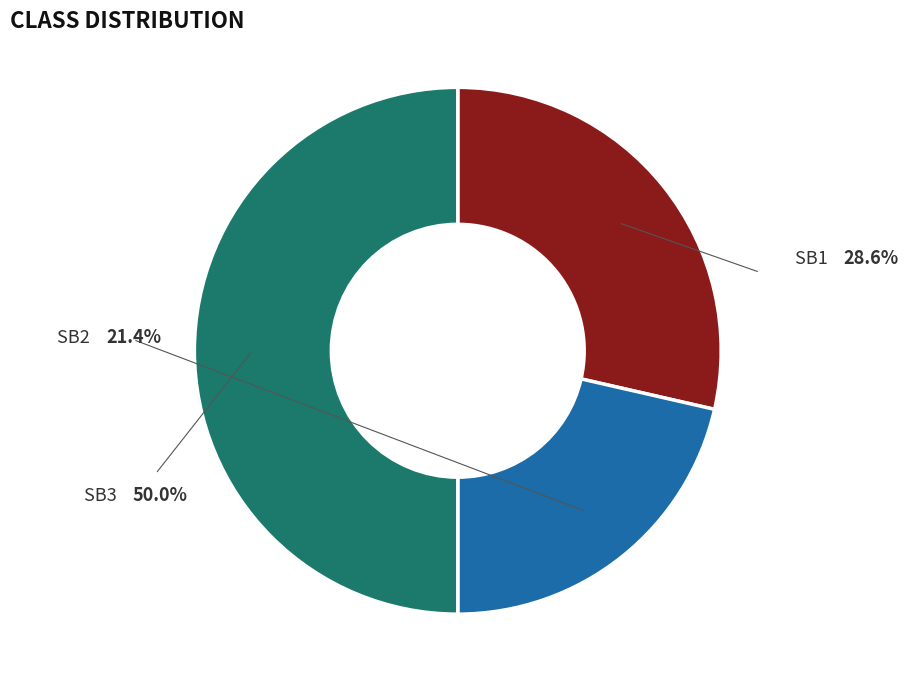

What percentage is the SB3 slice, to the nearest percent?

50%